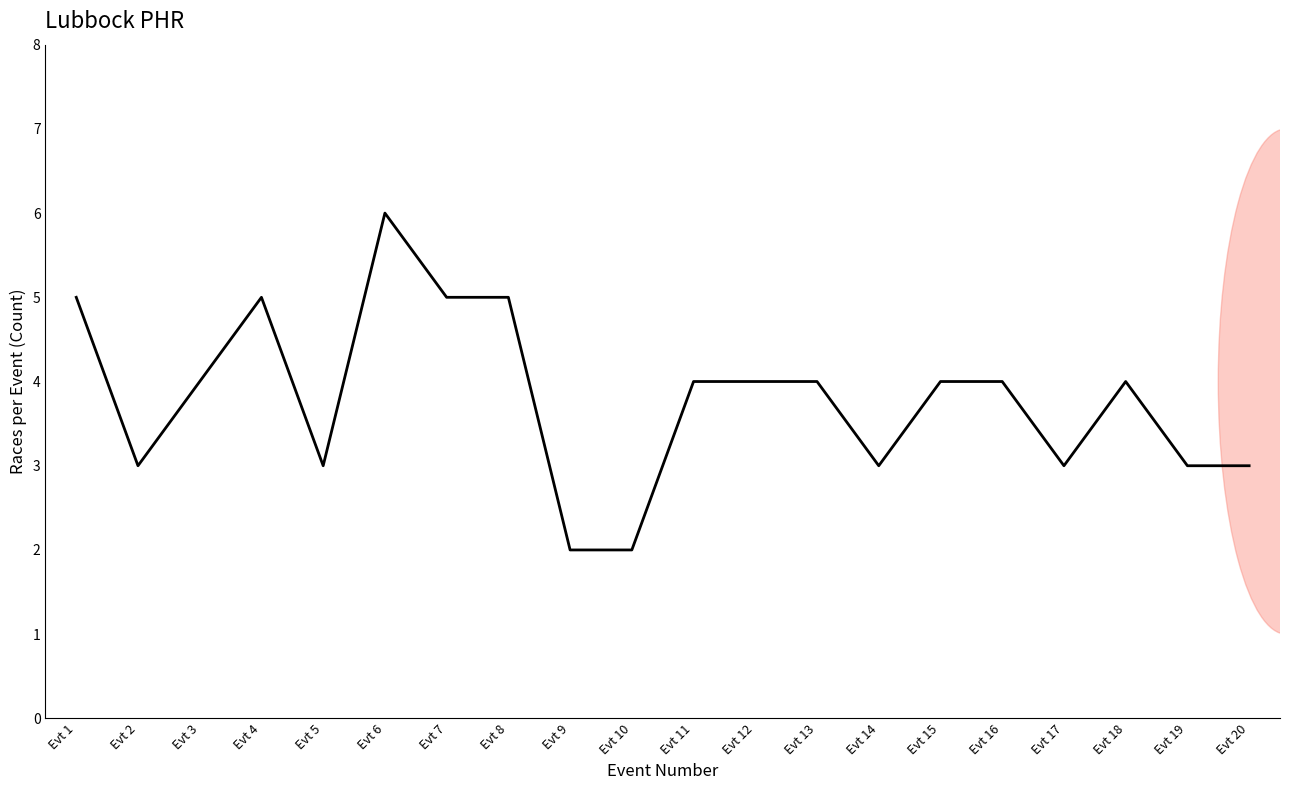

Which label corresponds to the largest value in the chart?

Evt 6